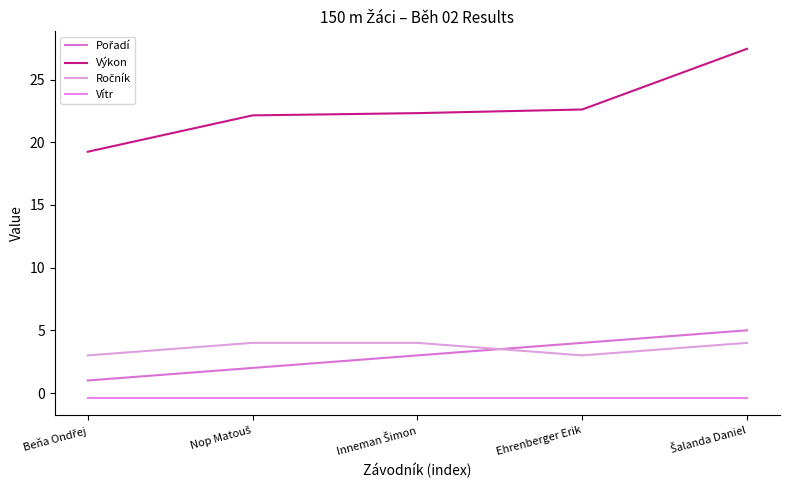

What is the total value across all series at Beňa Ondřej?

22.8